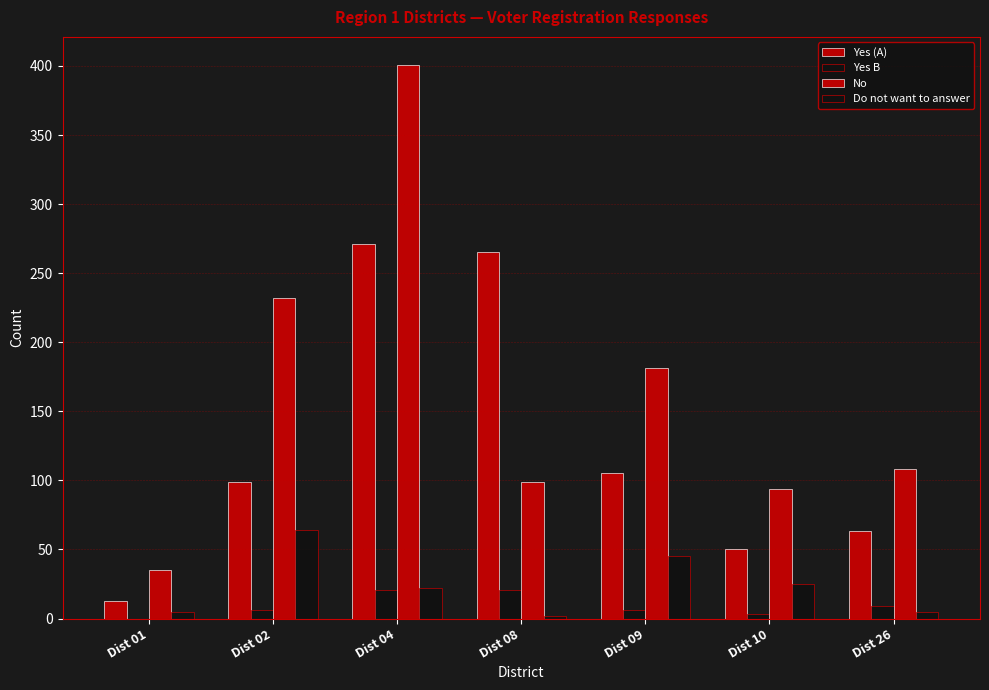

Reading right to left, extract all data points from this chart.

Yes (A): 63	50	105	265	271	99	13
Yes B: 9	3	6	21	21	6	0
No: 108	94	181	99	401	232	35
Do not want to answer: 5	25	45	2	22	64	5